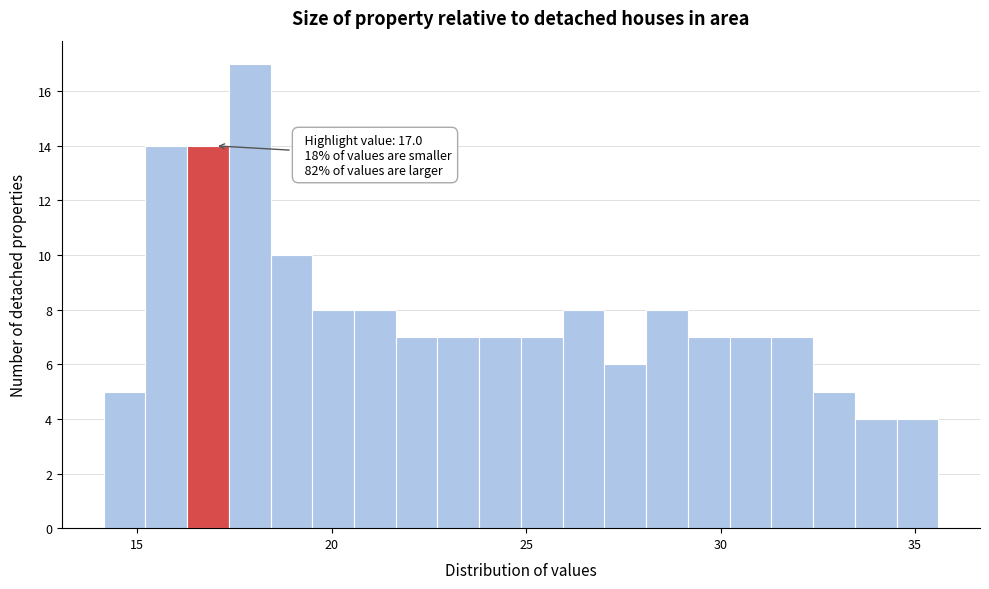

Read against the x-axis, roughly where is the centre of the tallest bar?

18.0